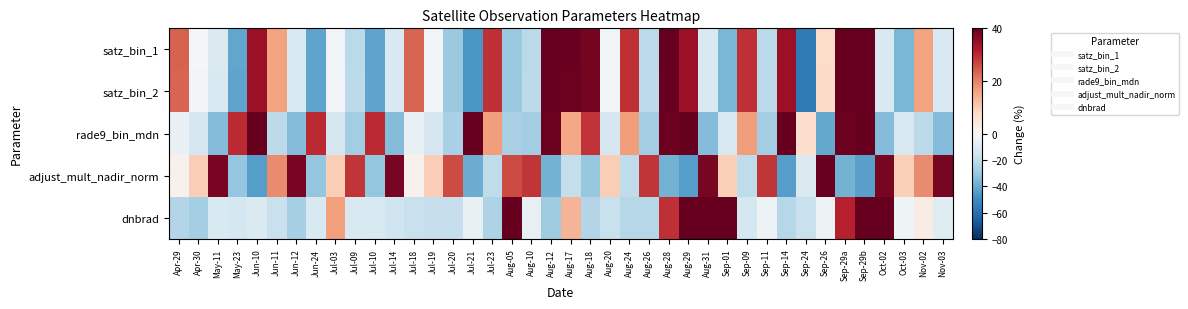

How many distinct data groups are displayed?

5